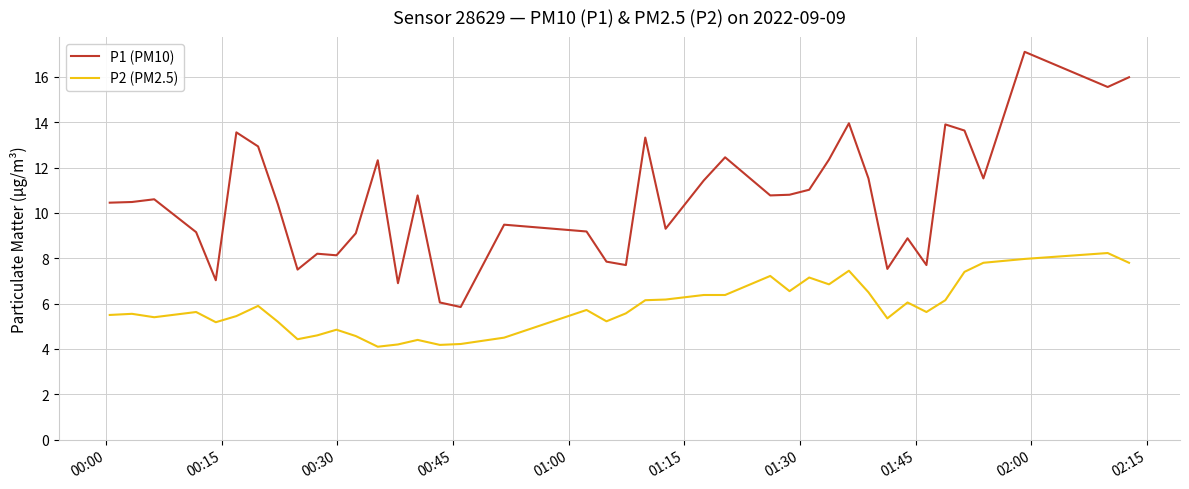

Rank the series by their average value, from lowest to highest.

P2 (PM2.5), P1 (PM10)